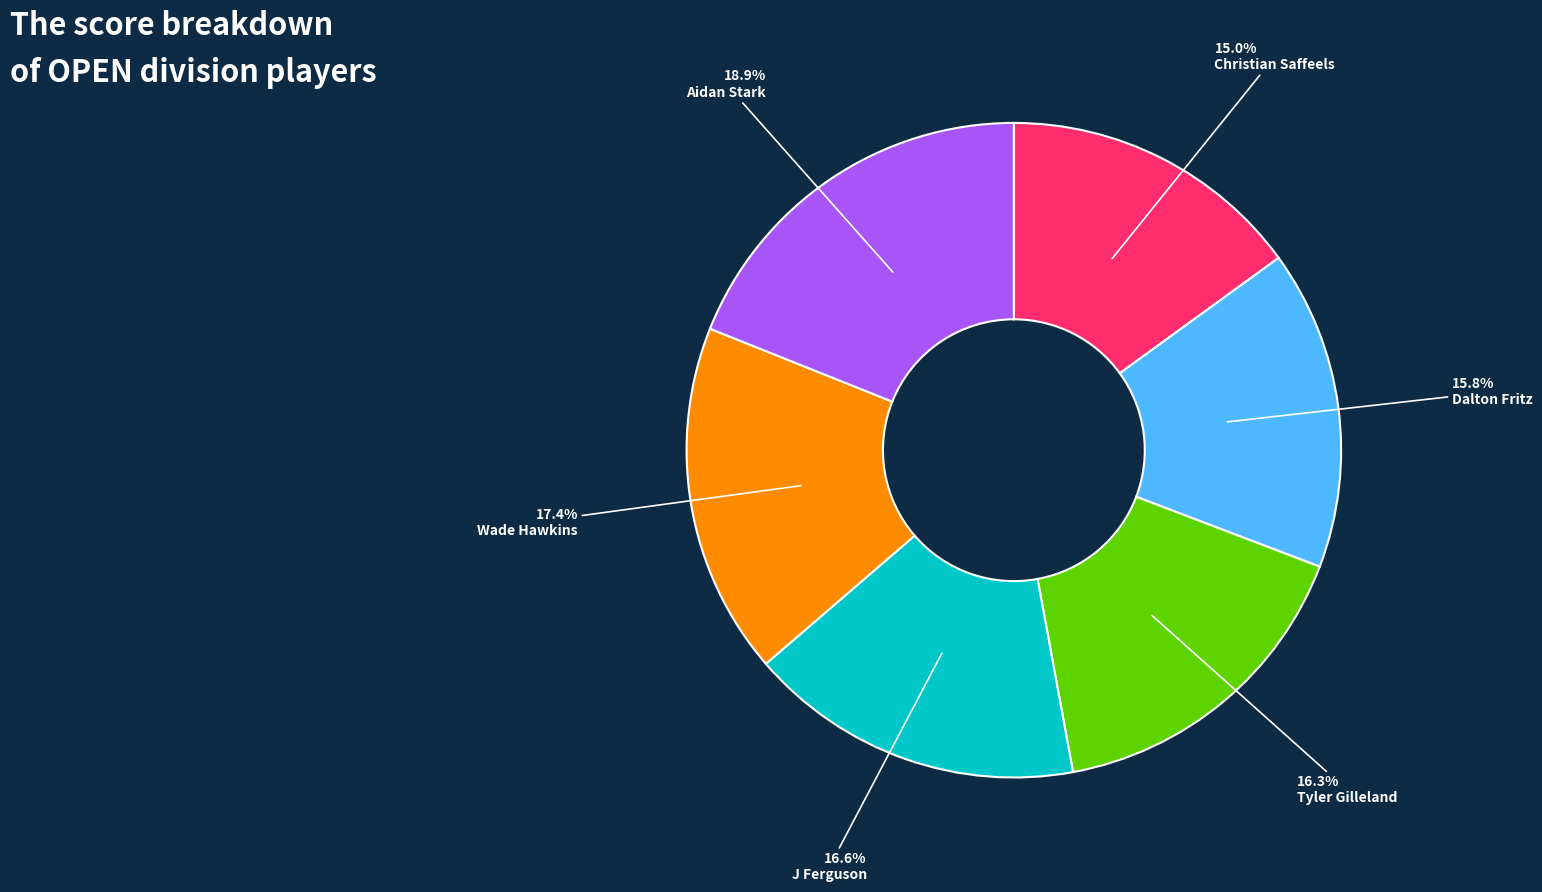

The Dalton Fritz slice represents 16% of the pie. True or false?

True